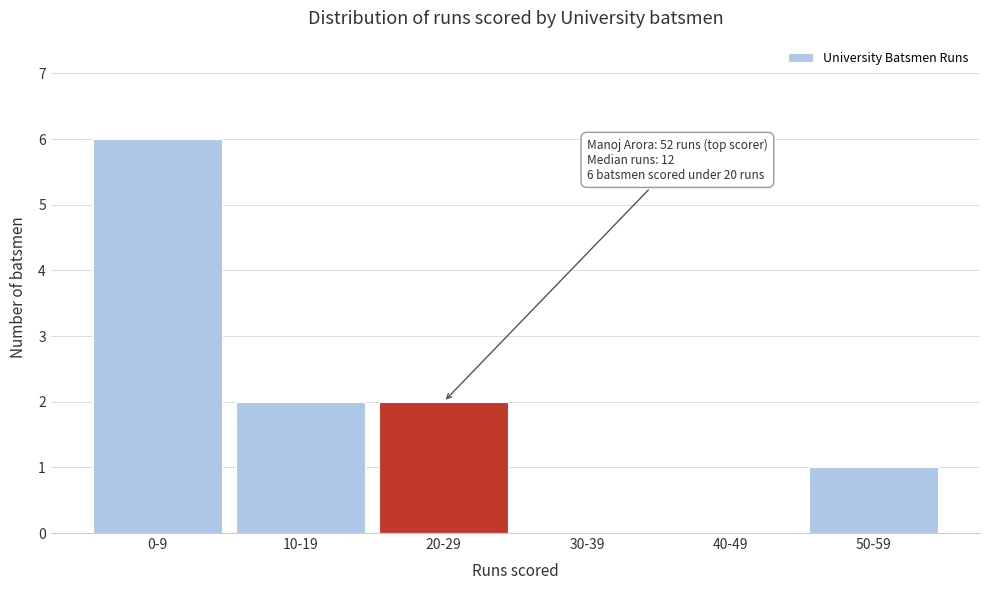

Reading left to right, what are all the values shown in this chart?

0-9=6	10-19=2	20-29=2	30-39=0	40-49=0	50-59=1